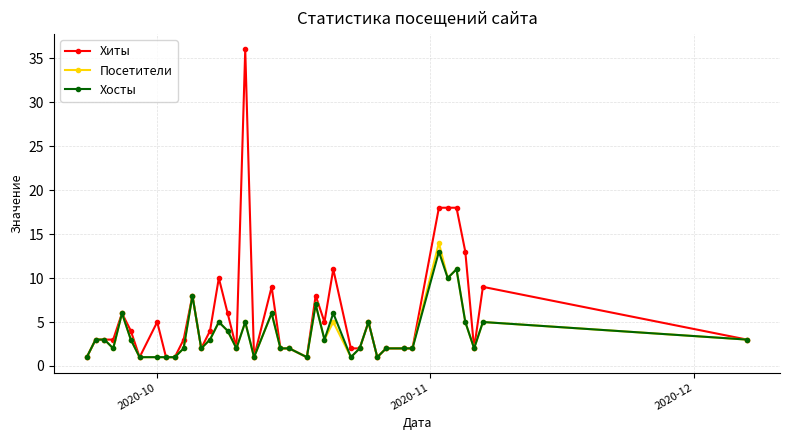

What is the maximum value for Хосты?

13